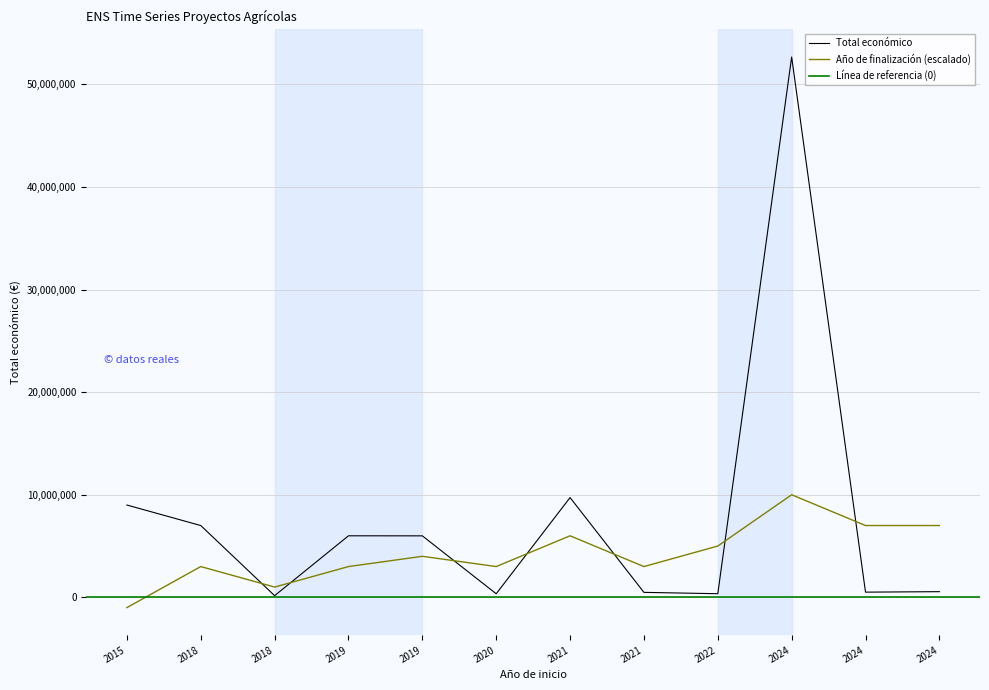

List the labels in order of Total económico value, largest first.

2024, 2021, 2015, 2018, 2019, 2019, 2024, 2024, 2021, 2022, 2020, 2018